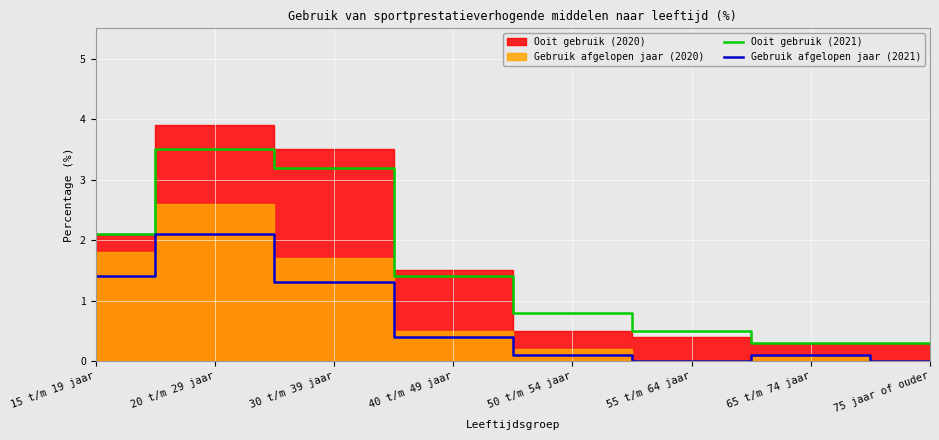

What is the label of the 2nd point from the right?

65 t/m 74 jaar